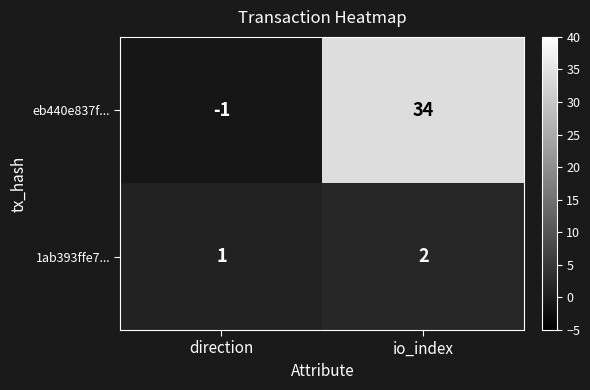

Where is eb440e837f... nearest to the value 16?

direction